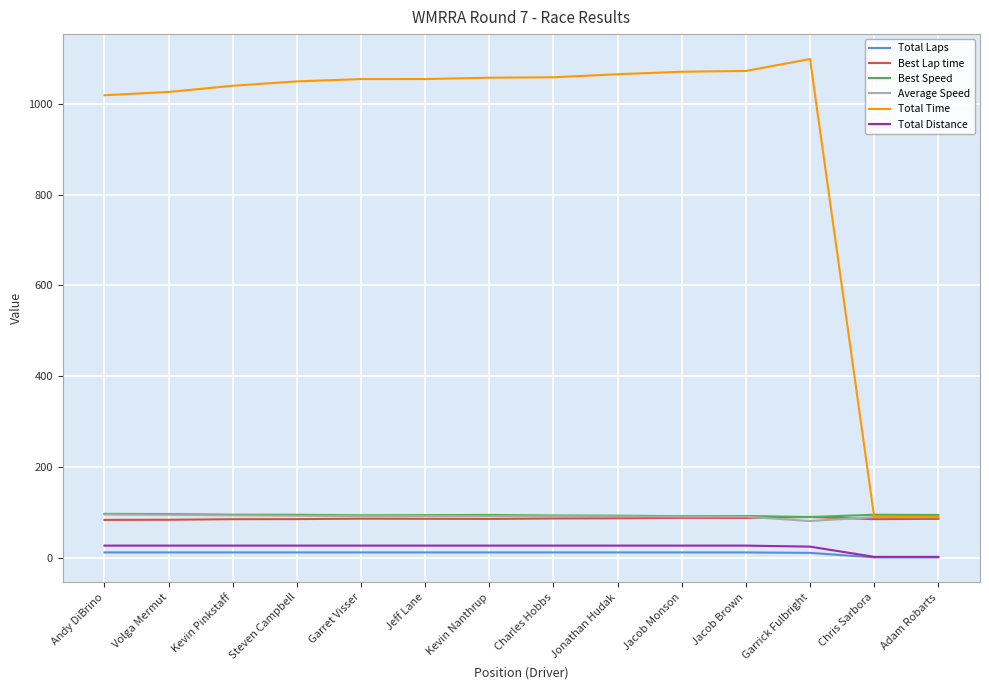

Is this an area chart (filled region under the line)?

No